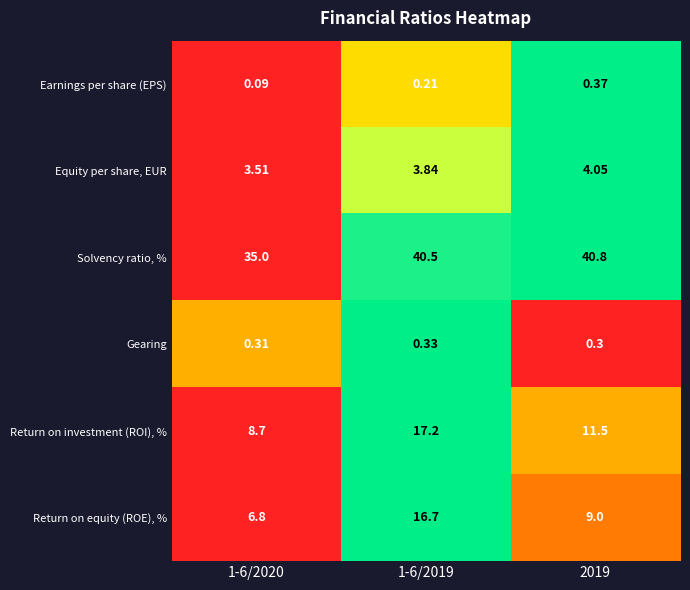

List the series in order of their peak value, lowest first.

Gearing, Earnings per share (EPS), Equity per share, EUR, Return on equity (ROE), %, Return on investment (ROI), %, Solvency ratio, %